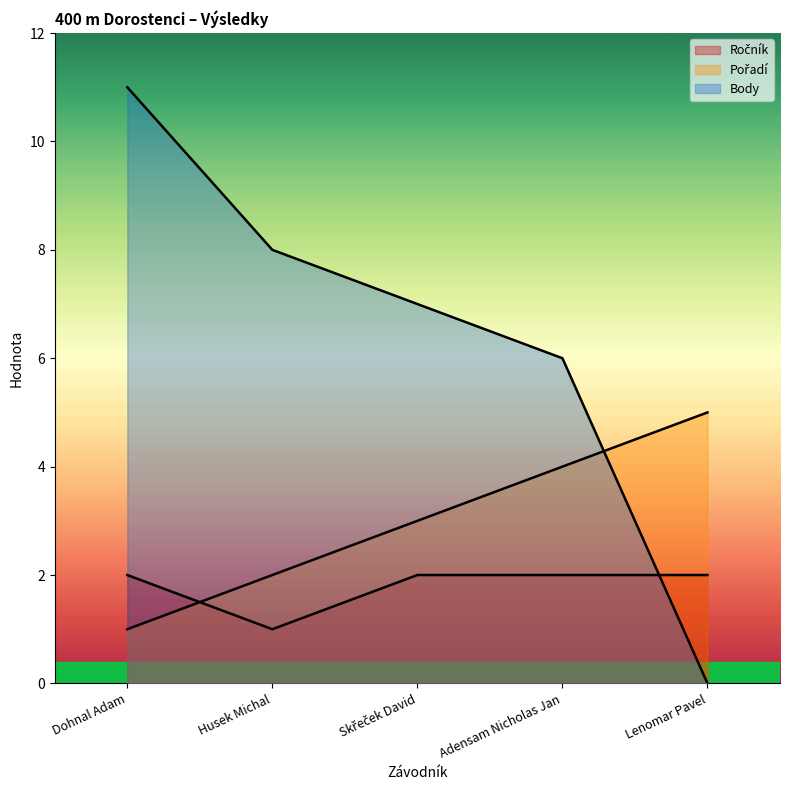

The Ročník series shows 1 at Lenomar Pavel. True or false?

False